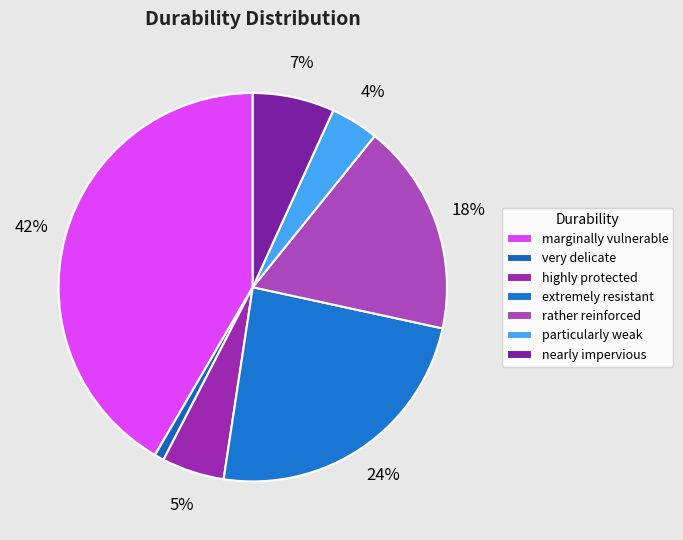

Count the number of slices in the pie.

7